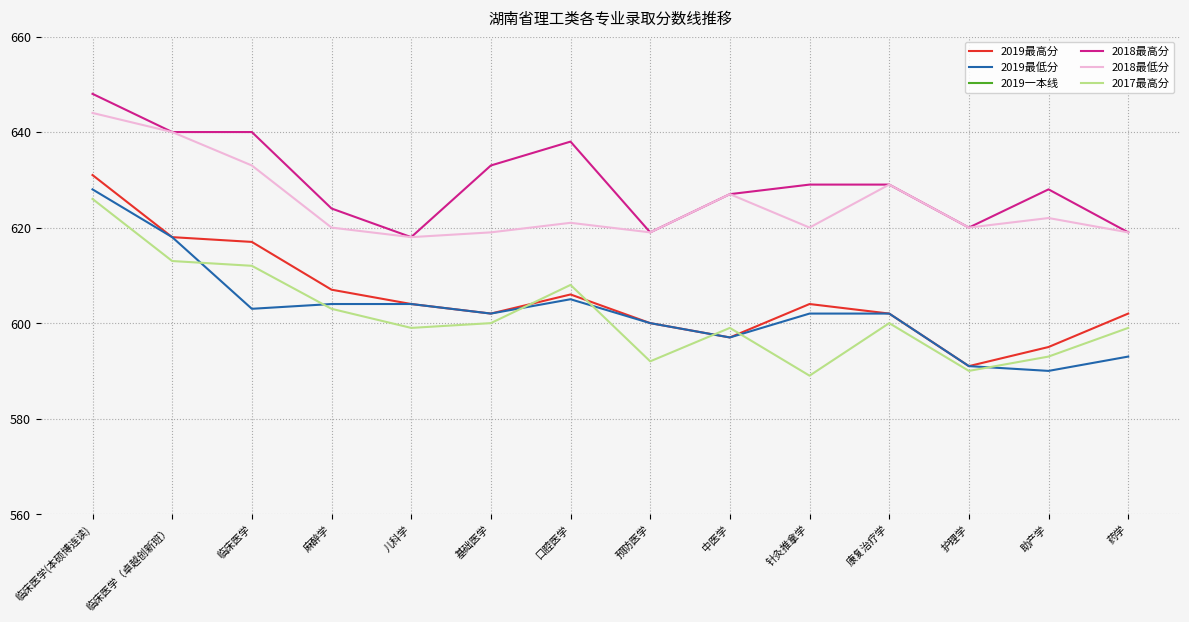

At which label is 2019一本线 closest to 500?

临床医学(本硕博连读)